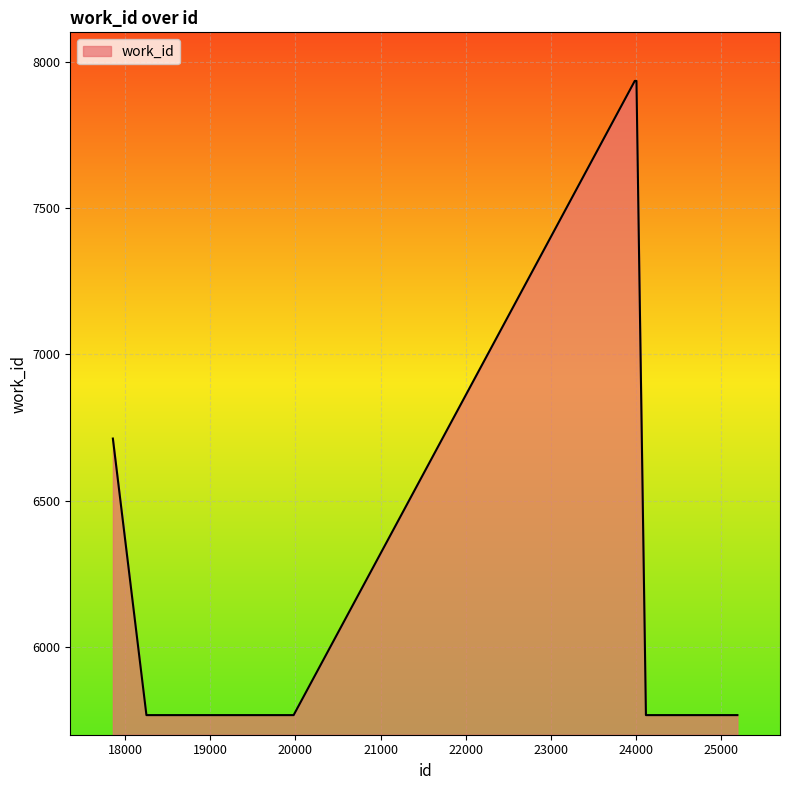

What is the minimum value shown in the chart?

5767